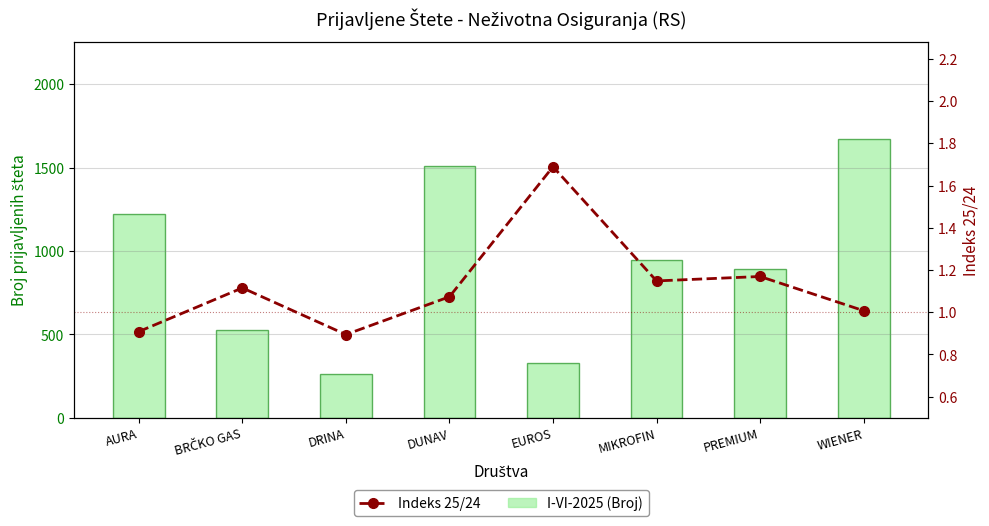

Between WIENER and BRČKO GAS, which is larger?

WIENER